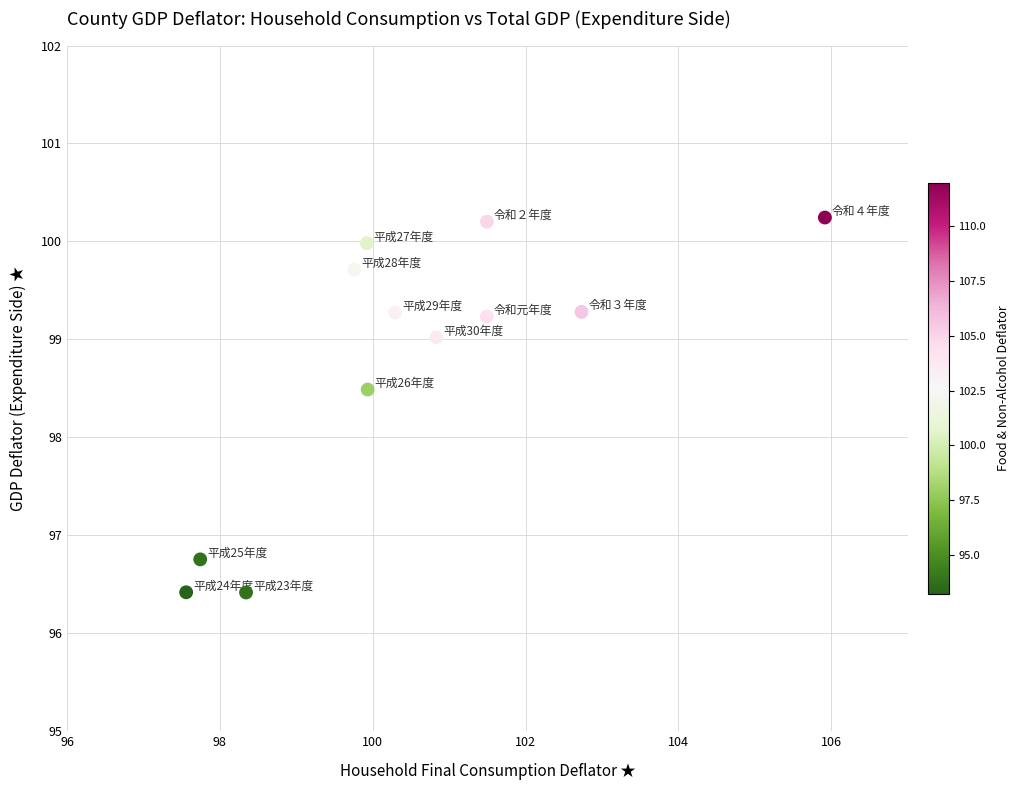

What Y value in the scatter plot is closest to 98?

98.5